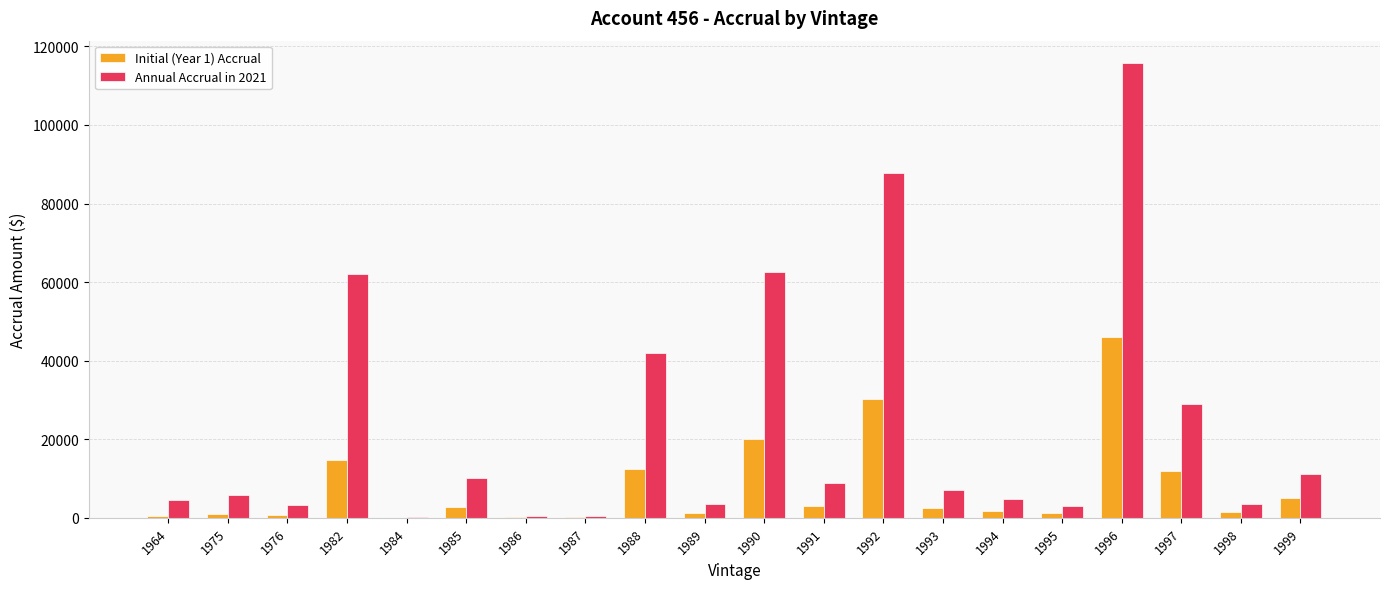

What is the total value across all series at 1986?

748.3